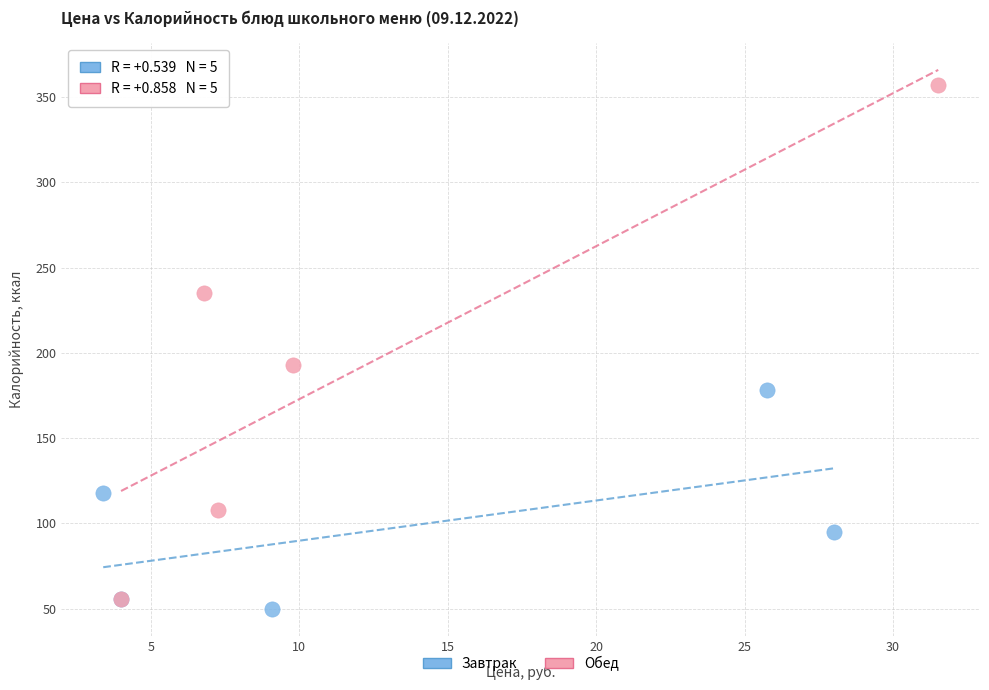

Which series reaches the maximum Y coordinate?

Обед